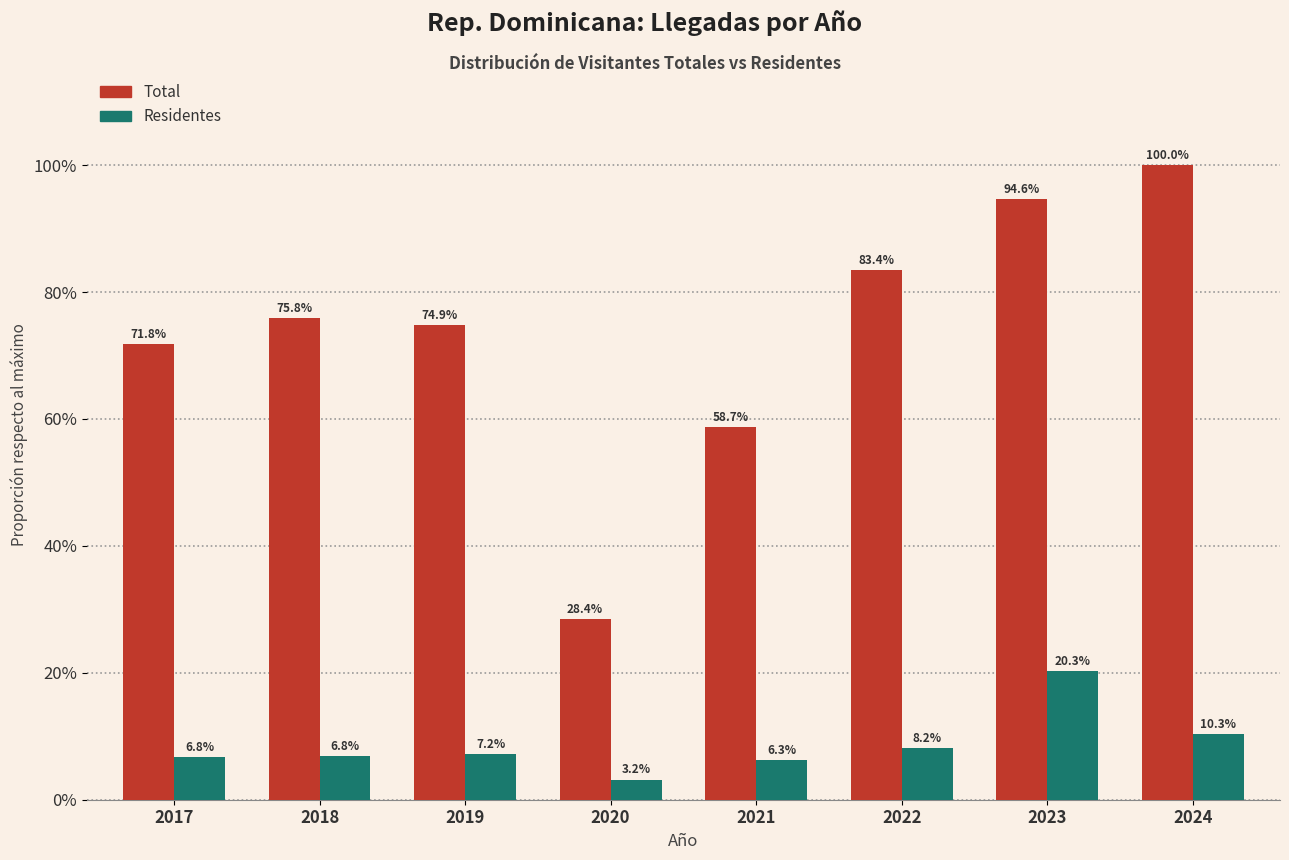

What are all the series names shown in the legend?

Total, Residentes